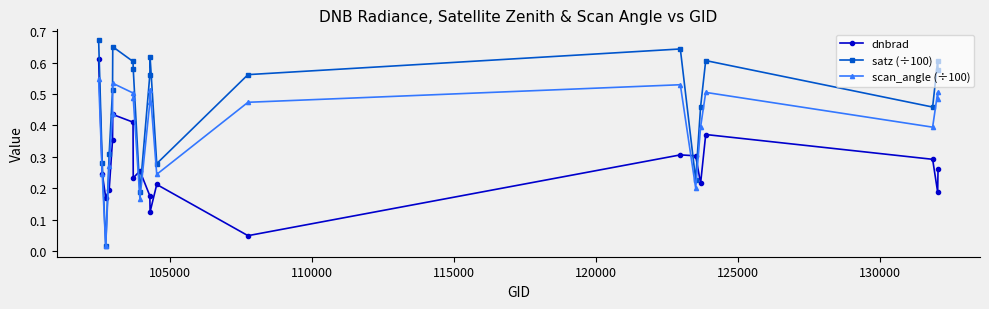

List the series in order of their overall mean, highest first.

satz (÷100), scan_angle (÷100), dnbrad